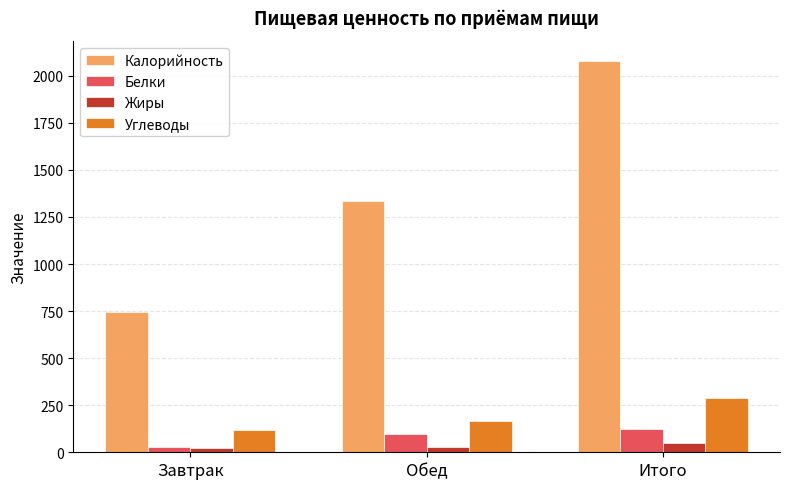

What is the difference between the highest and lowest values at Обед?

1305